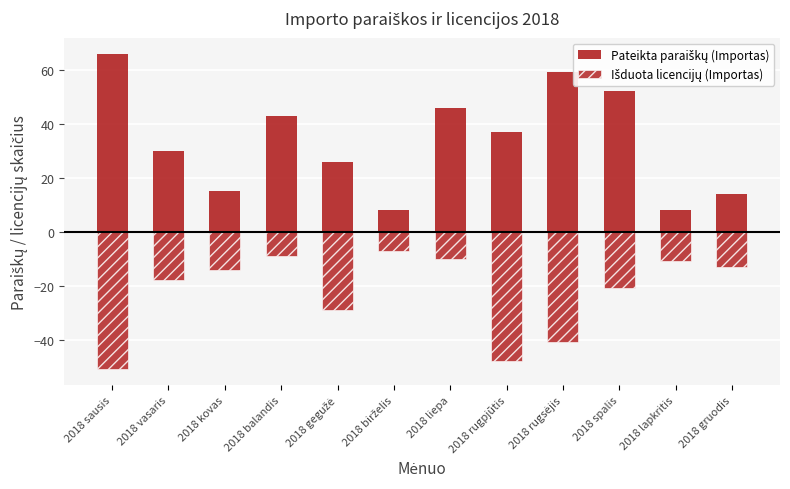

Rank the series by their maximum value, from highest to lowest.

Pateikta paraiškų (Importas), Išduota licencijų (Importas)